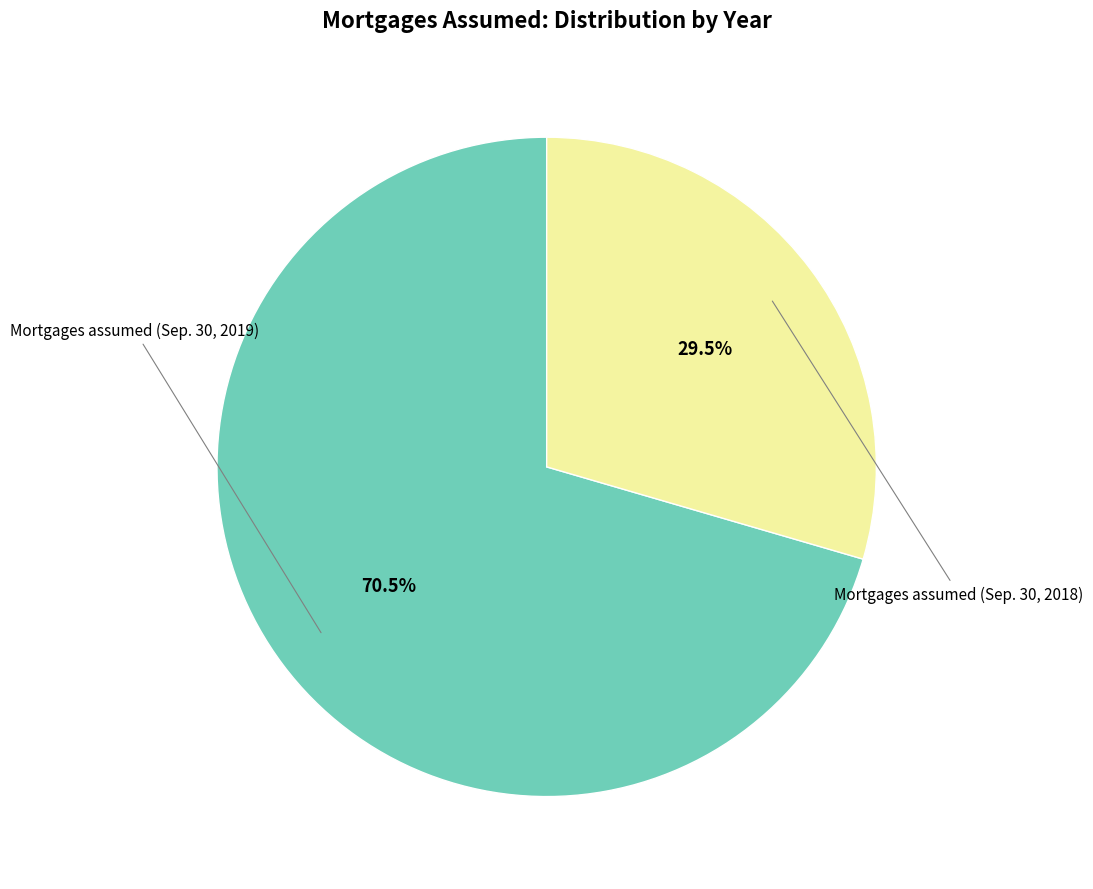

True or false: Mortgages assumed (Sep. 30, 2018) accounts for 18% of the total.

False